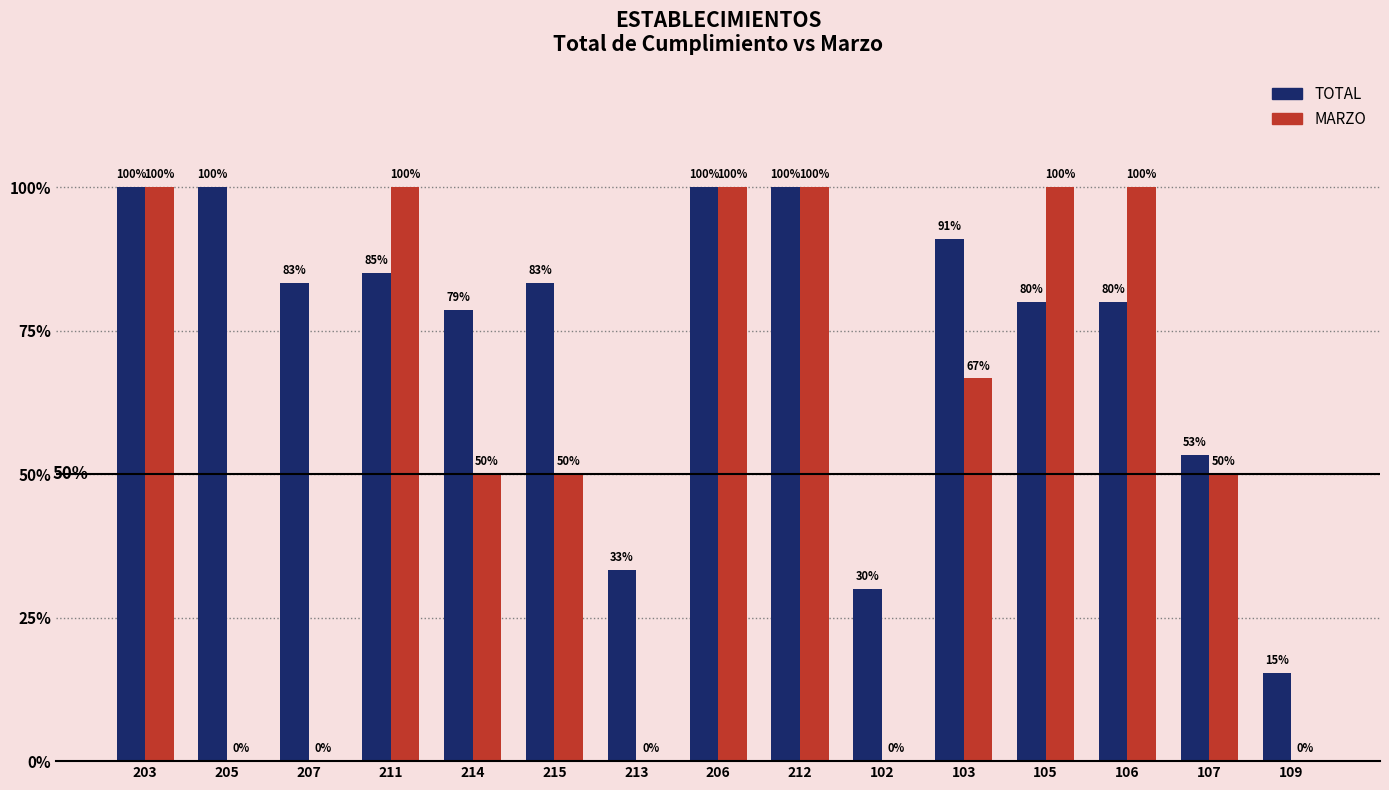

What is the difference between the highest and lowest values at 106?

0.2